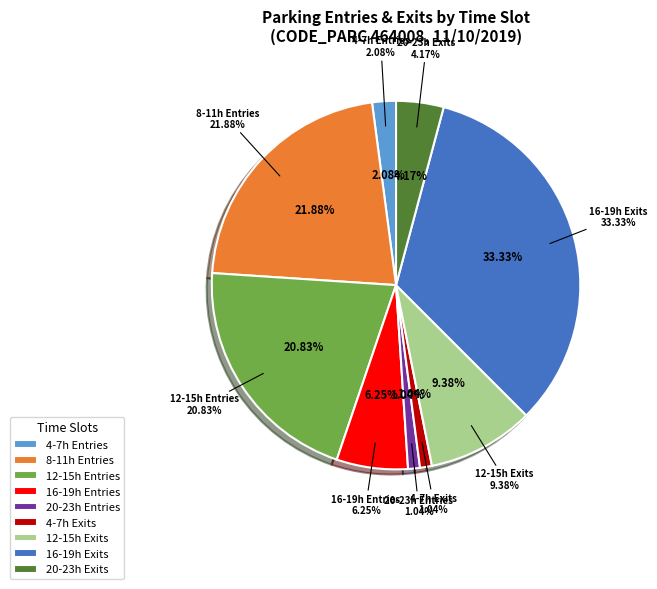

Which category has the smallest portion of the pie?

Tranche 20-23 ENTREES